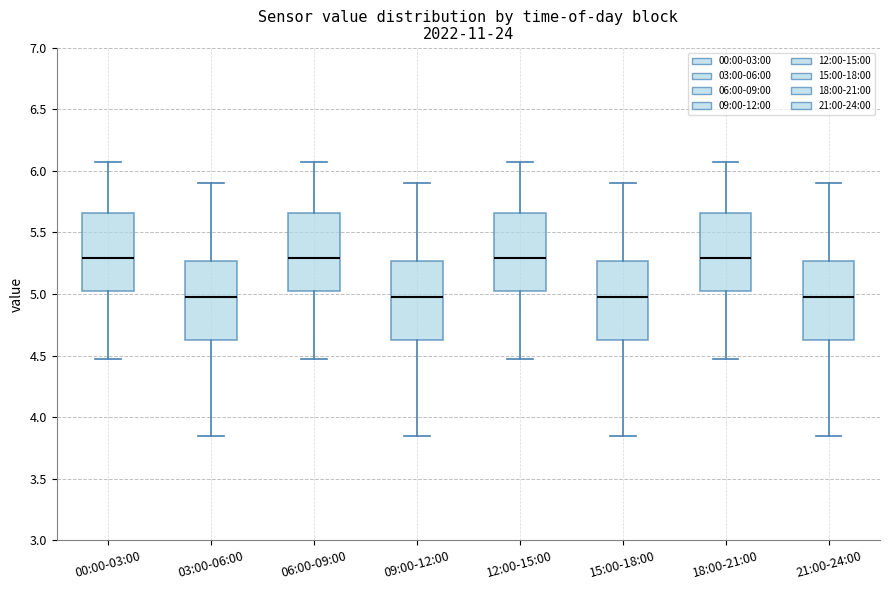

Where does the lower whisker of the box for 18:00-21:00 end on the y-axis? The values are not printed on the chart, so give them approximately, as read against the axis.

4.45